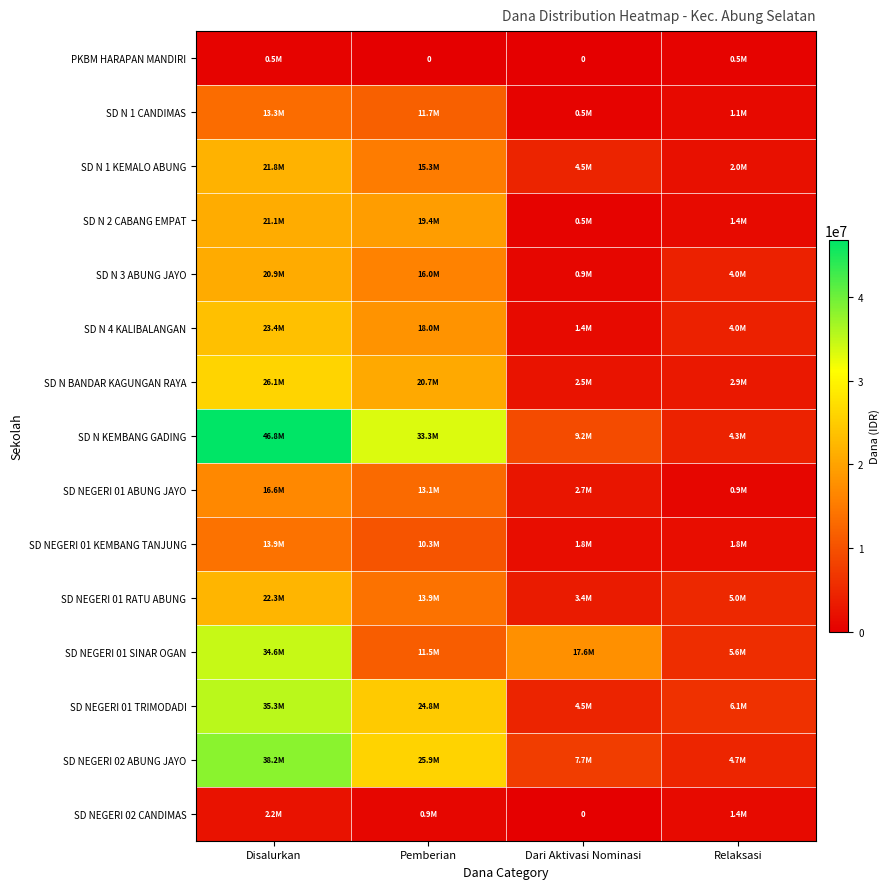

Which series has the largest range (max minus min)?

SD N KEMBANG GADING